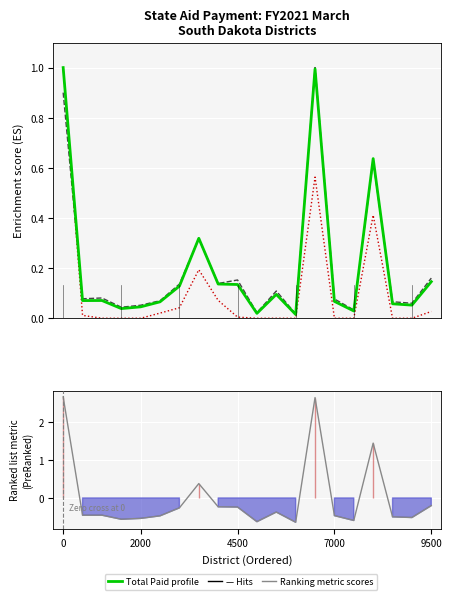

The General Fund (normalized) series shows 0.0 at 12. True or false?

False